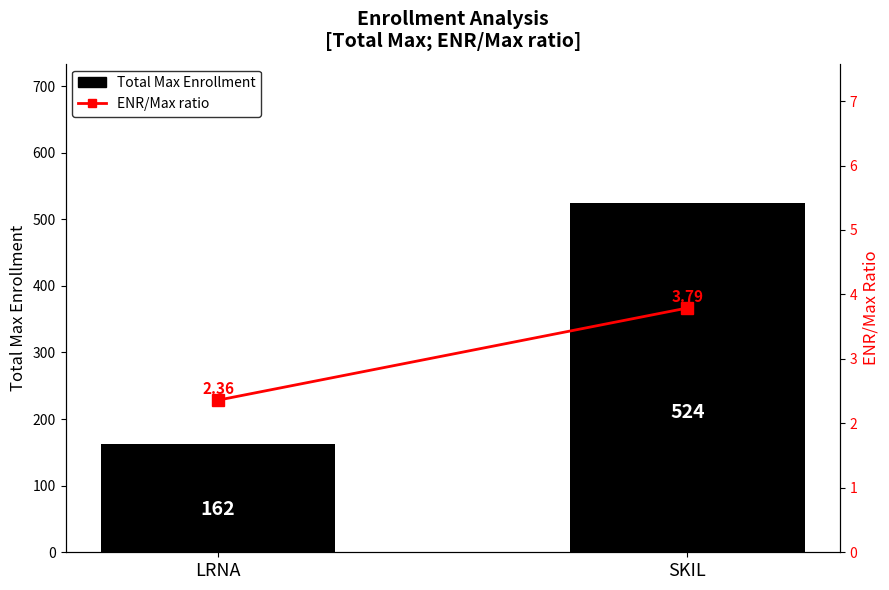

What is the minimum value shown in the chart?

2.4